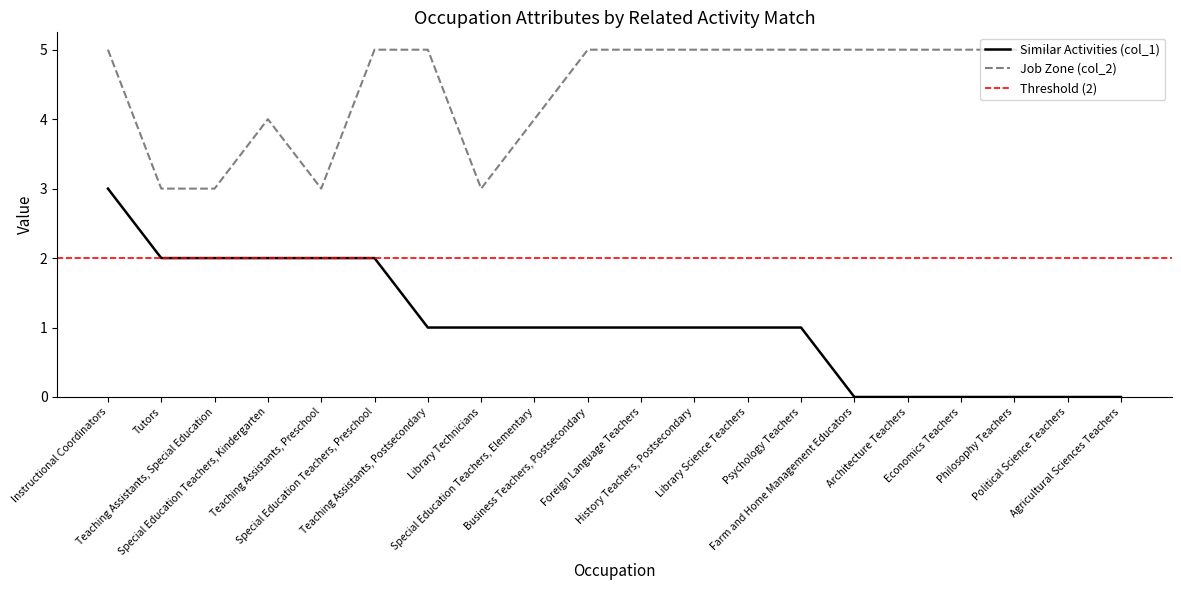

The Similar Activities (col_1) series shows 2 at Library Technicians. True or false?

False